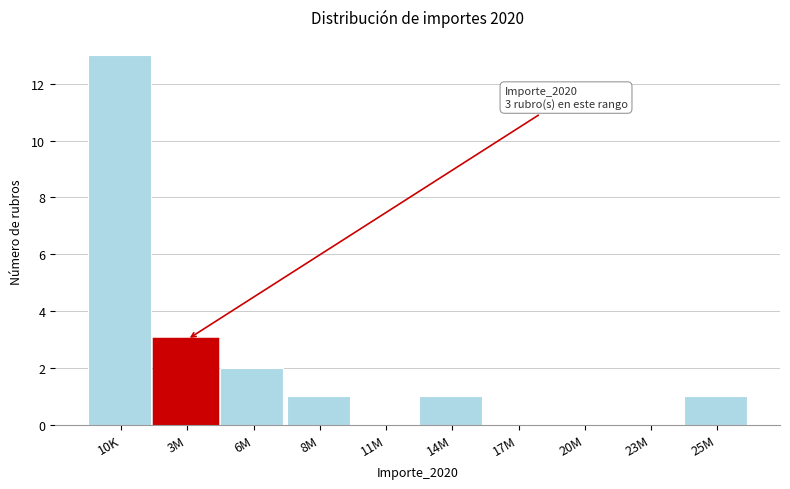

Reading left to right, list all the values displayed in this chart.

10K=13	3M=3	6M=2	8M=1	11M=0	14M=1	17M=0	20M=0	23M=0	25M=1